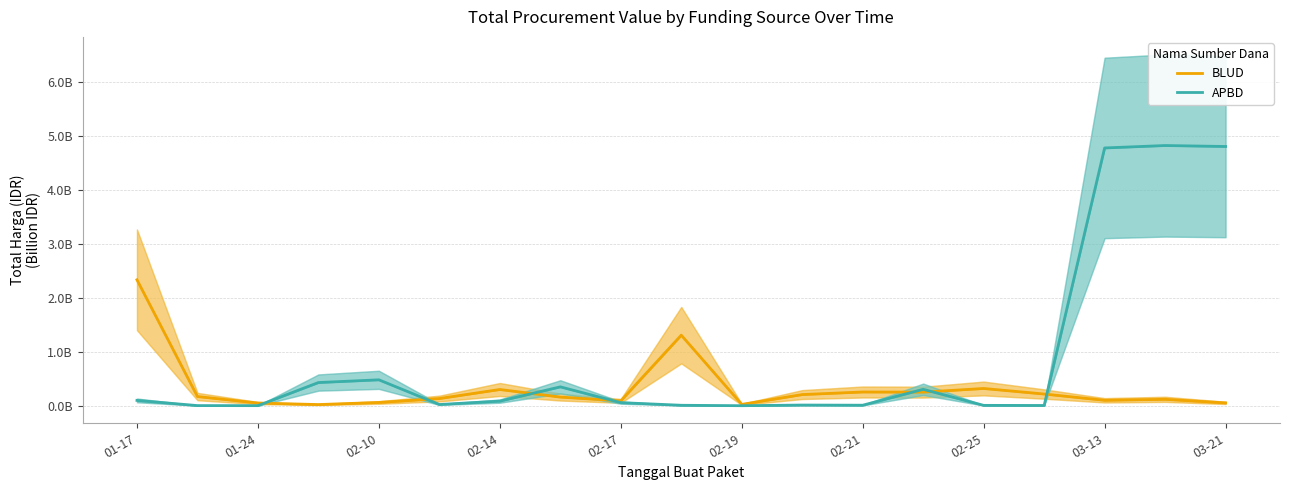

Is it true that BLUD equals 0.1 at 02-10?

True